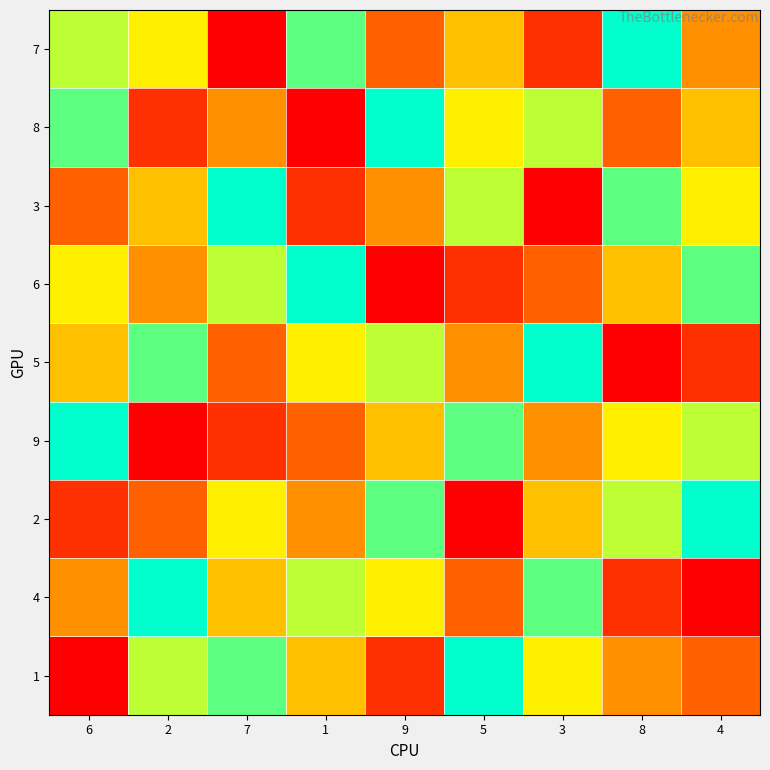

Which has a higher value, 9 or 3?

9